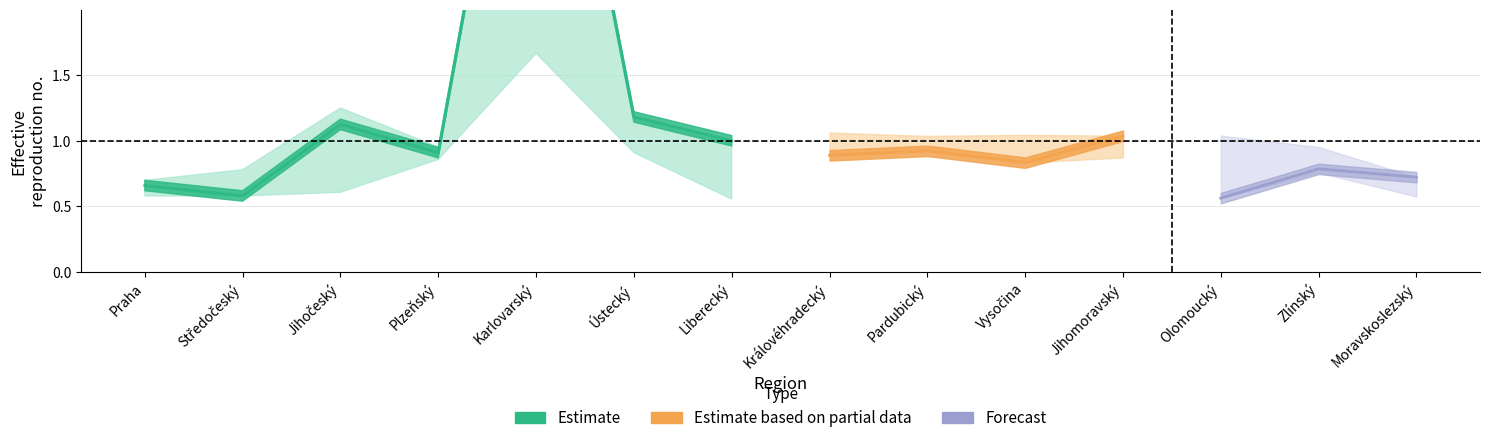

Reading left to right, list all the values displayed in this chart.

R_7day: Praha=0.7	Středočeský=0.6	Jihočeský=1.1	Plzeňský=0.9	Karlovarský=5.0	Ústecký=1.2	Liberecký=1.0	Královéhradecký=0.9	Pardubický=0.9	Vysočina=0.8	Jihomoravský=1.0	Olomoucký=0.6	Zlínský=0.8	Moravskoslezský=0.7
R_14day: Praha=0.7	Středočeský=0.8	Jihočeský=0.6	Plzeňský=1.0	Karlovarský=1.7	Ústecký=1.0	Liberecký=0.6	Královéhradecký=1.1	Pardubický=1.0	Vysočina=1.0	Jihomoravský=0.9	Olomoucký=1.0	Zlínský=0.8	Moravskoslezský=0.6
R_7day_upper: Praha=0.7	Středočeský=0.8	Jihočeský=1.2	Plzeňský=1.0	Karlovarský=5.0	Ústecký=1.2	Liberecký=1.0	Královéhradecký=1.1	Pardubický=1.0	Vysočina=1.0	Jihomoravský=1.0	Olomoucký=1.0	Zlínský=1.0	Moravskoslezský=0.7
R_7day_lower: Praha=0.6	Středočeský=0.6	Jihočeský=0.6	Plzeňský=0.9	Karlovarský=1.7	Ústecký=0.9	Liberecký=0.6	Královéhradecký=0.9	Pardubický=0.9	Vysočina=0.8	Jihomoravský=0.9	Olomoucký=0.6	Zlínský=0.8	Moravskoslezský=0.6